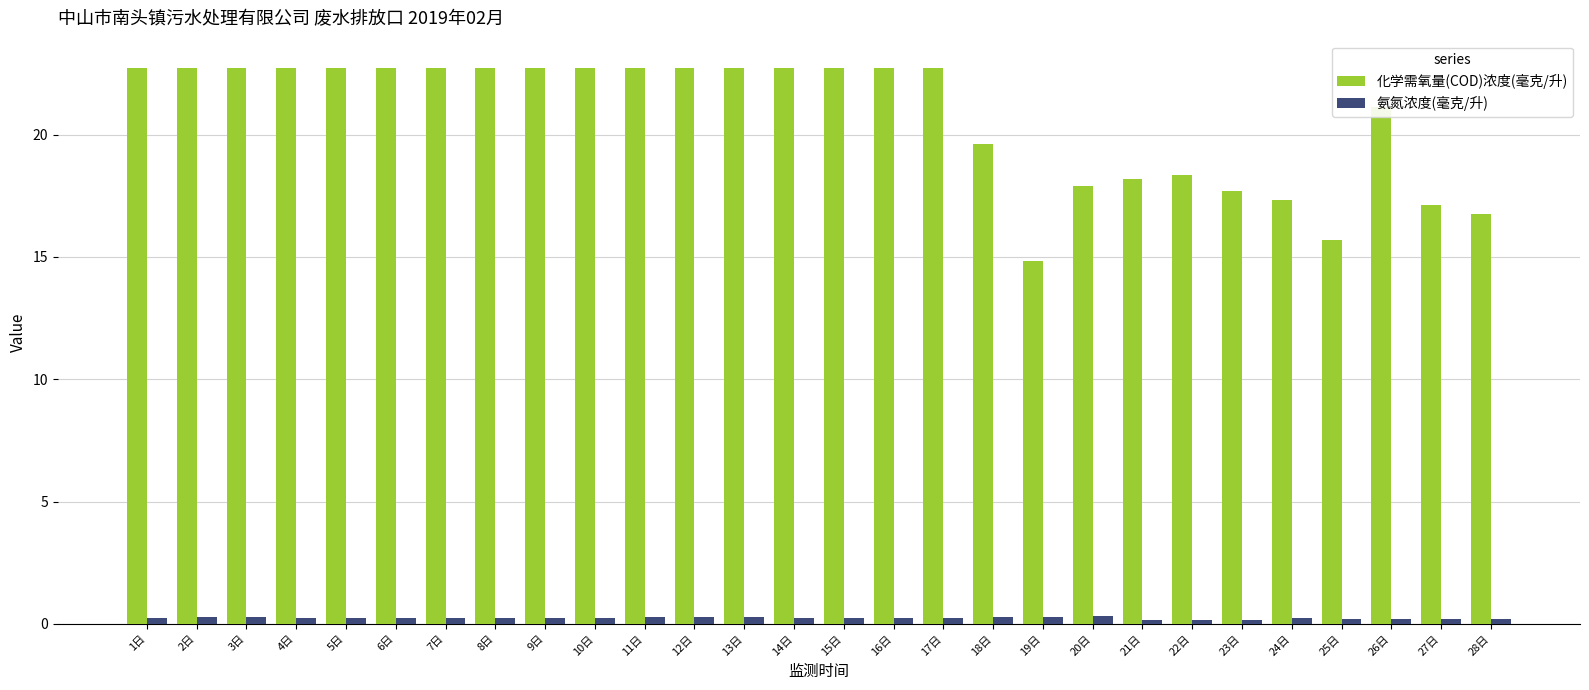

How many data points does each series have?

28